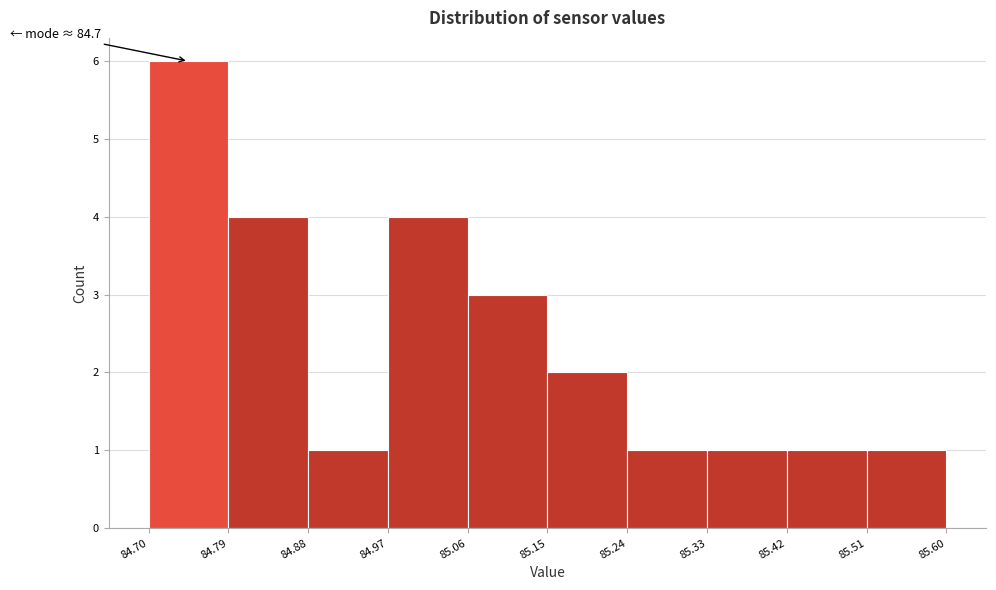

Over which range of the x-axis is the bar tallest?

84.70 to 84.79